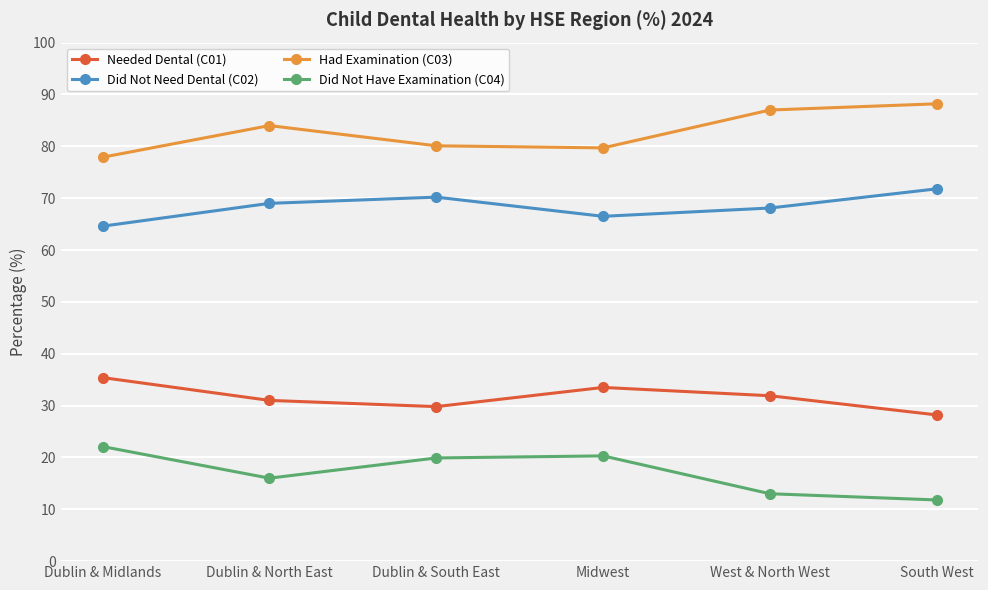

What is the minimum value shown in the chart?

11.8